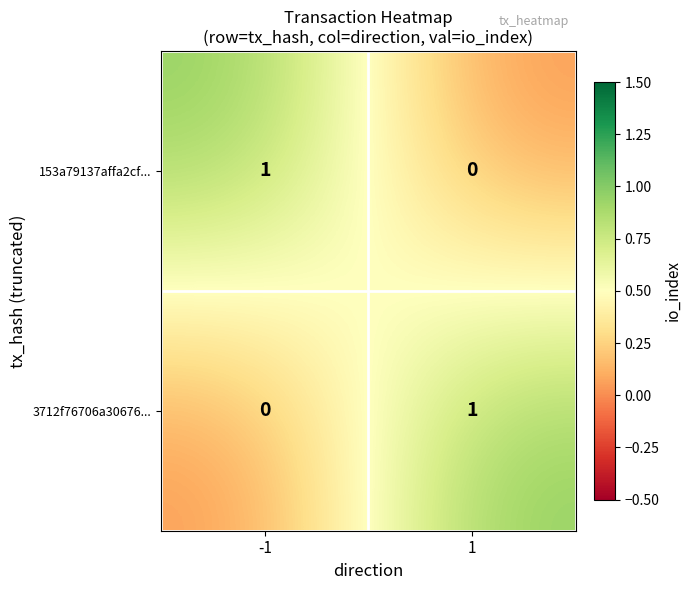

Rank the series at 1 from lowest to highest value.

153a79137affa2cf..., 3712f76706a30676...